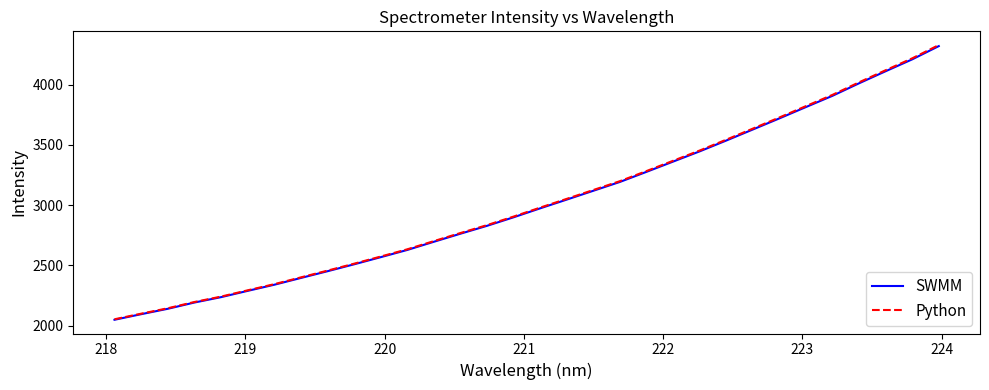

True or false: SWMM has more than 1 points higher than both neighbors.

False